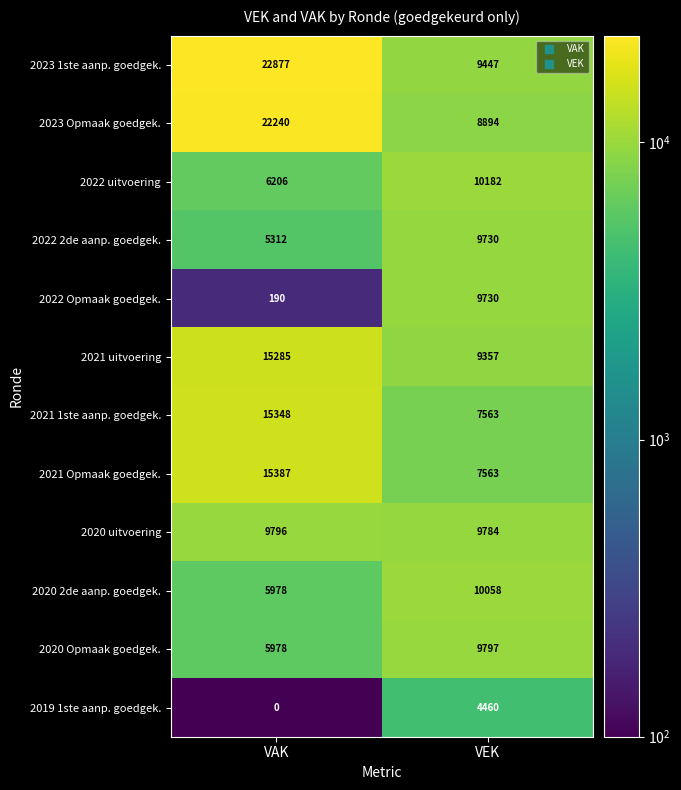

The value of 2022 Opmaak goedgek. at VAK is 190. True or false?

True